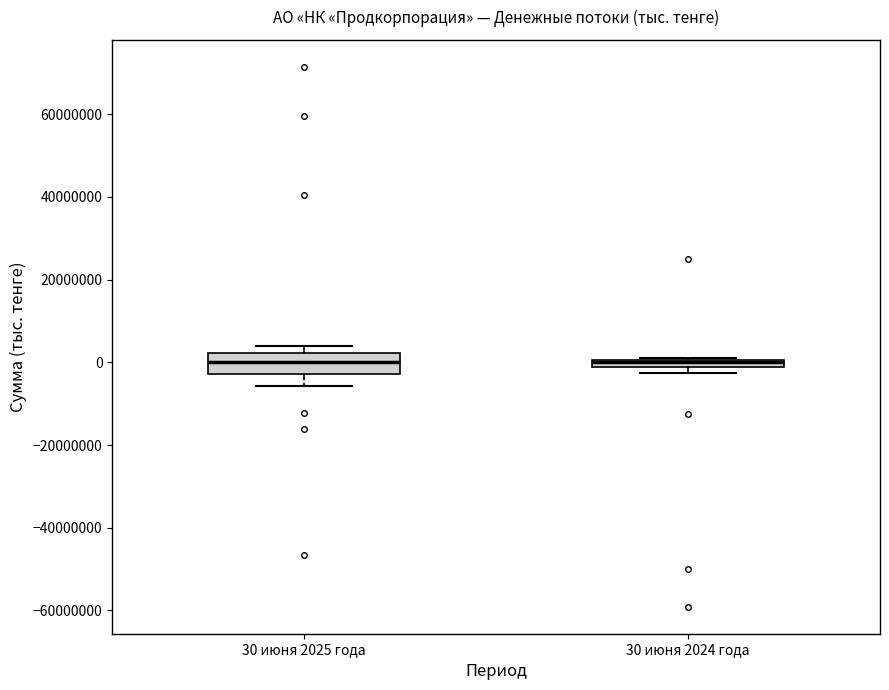

Where is the upper edge of the box for 30 июня 2025 года on the y-axis? The values are not printed on the chart, so give them approximately, as read against the axis.

2000000